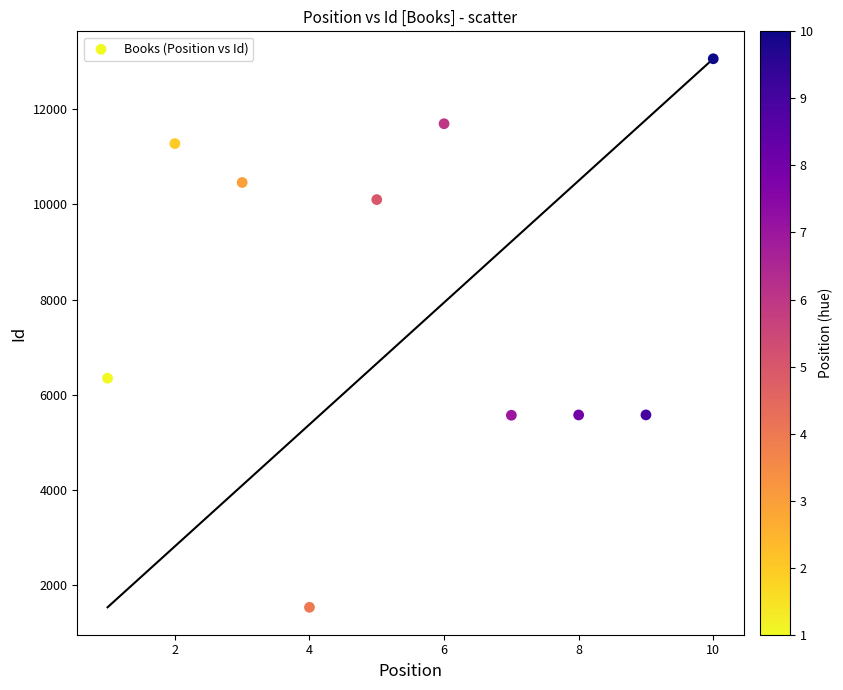

What Y value in the scatter plot is closest to 7295?

6345